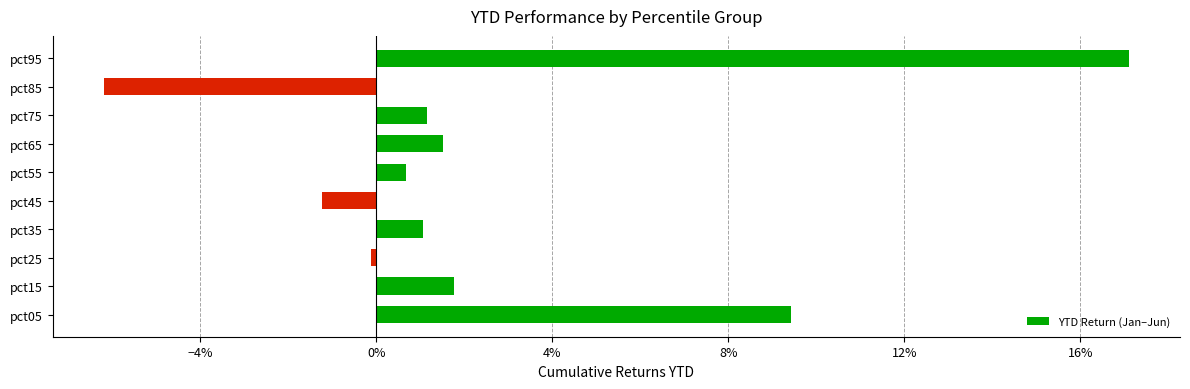

Does the chart contain any negative values?

Yes